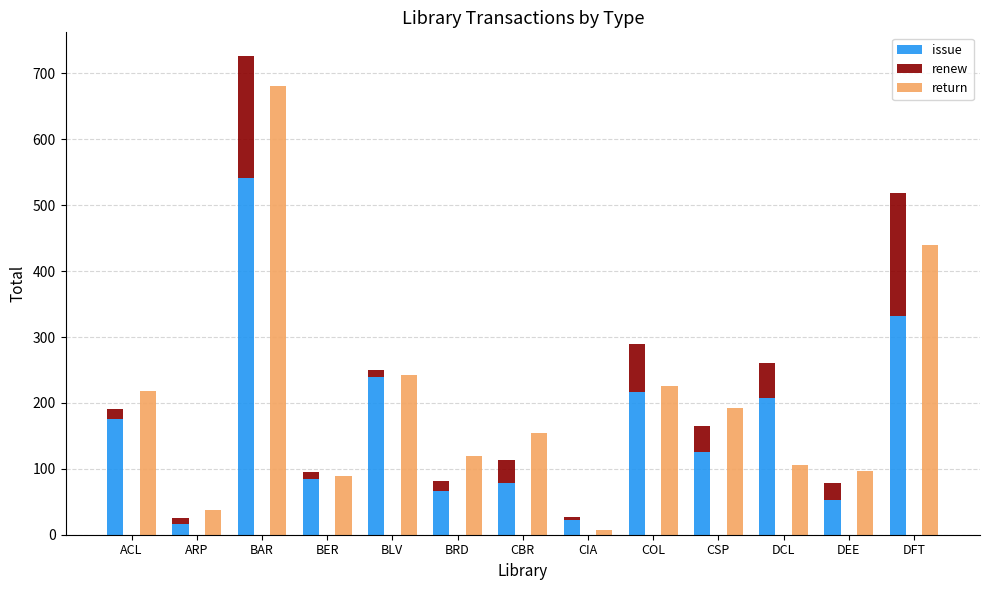

Reading right to left, list all the values displayed in this chart.

issue: 332	53	207	125	216	22	78	67	240	85	541	16	175
renew: 187	26	54	40	73	5	35	14	10	10	185	9	16
return: 440	97	106	192	225	7	155	119	243	89	681	37	218